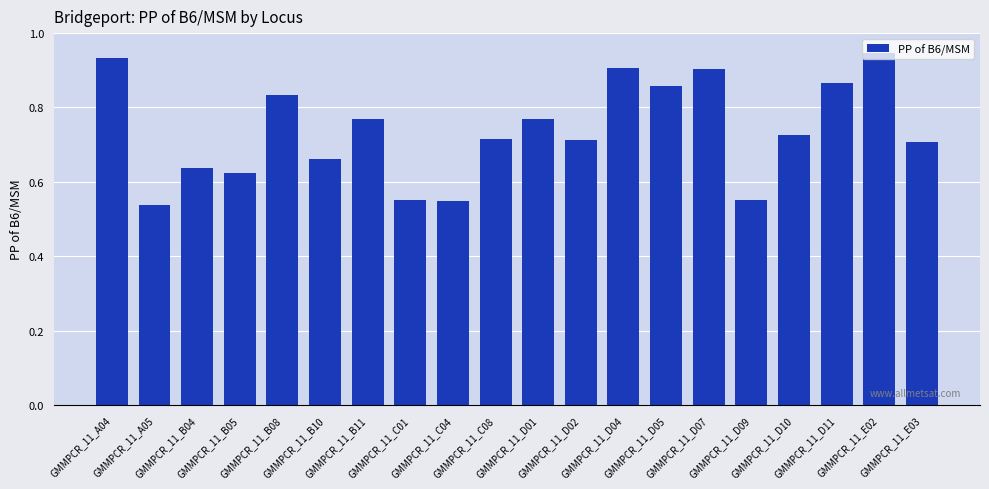

At which category does the chart reach its peak across all series?

GMMPCR_11_E02